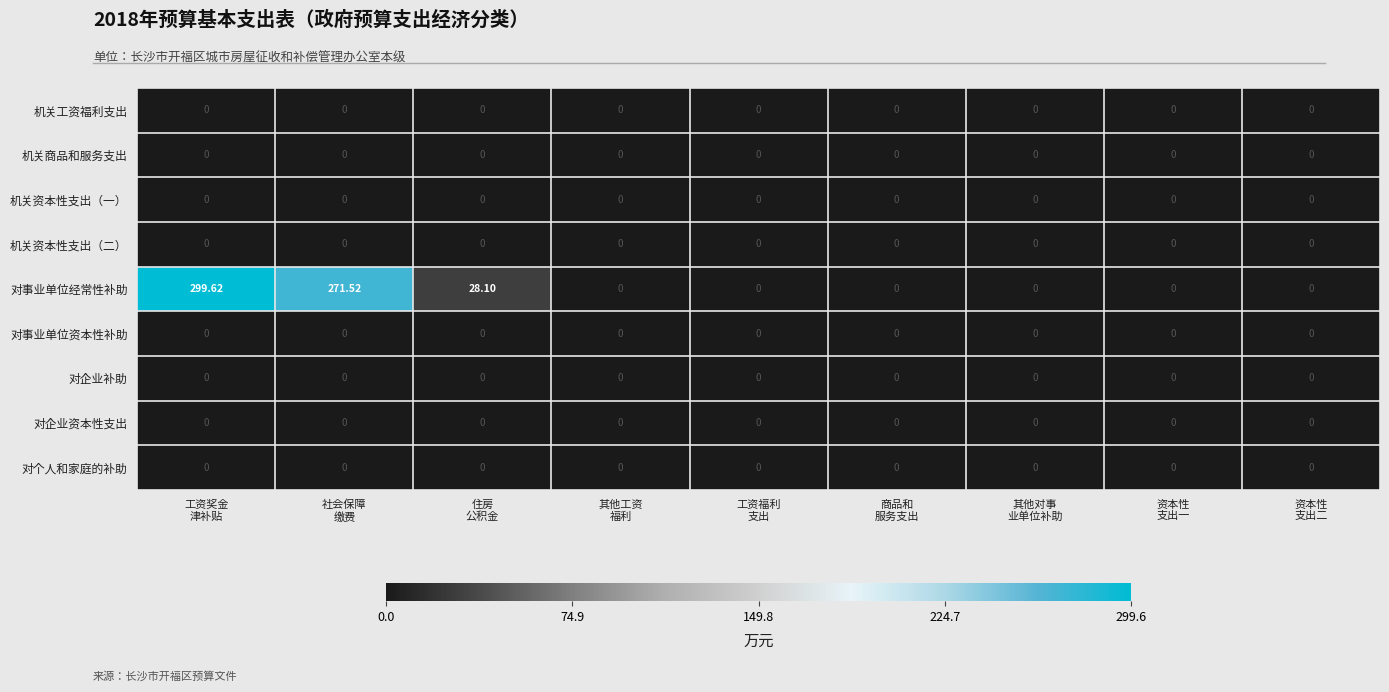

Which series has the largest total across all categories?

对事业单位经常性补助